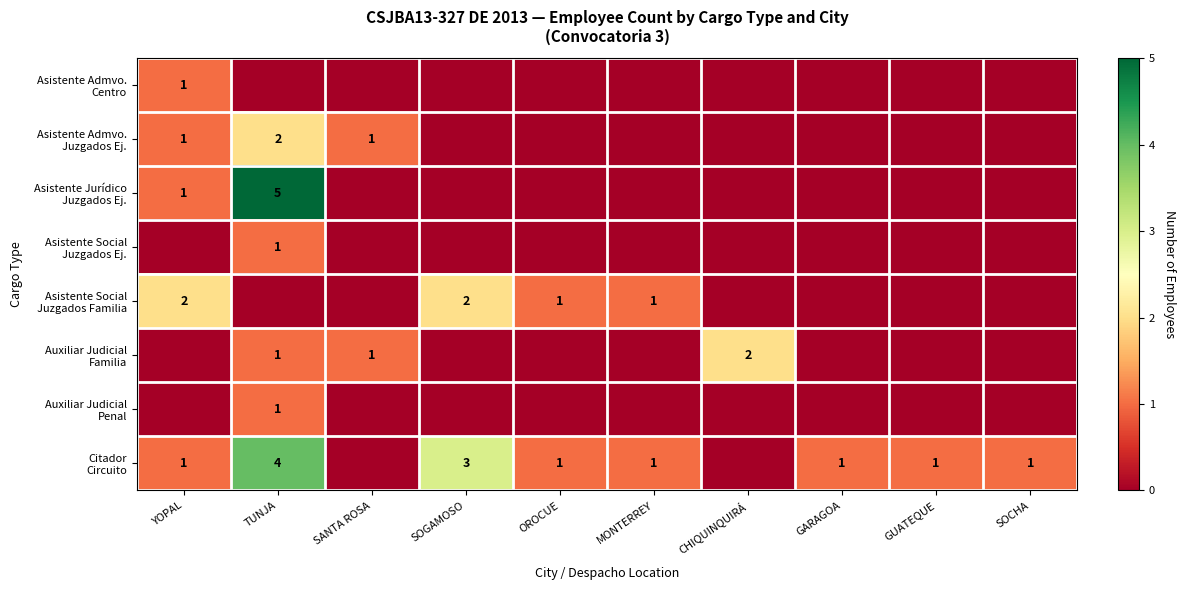

Count the number of data series in this chart.

8